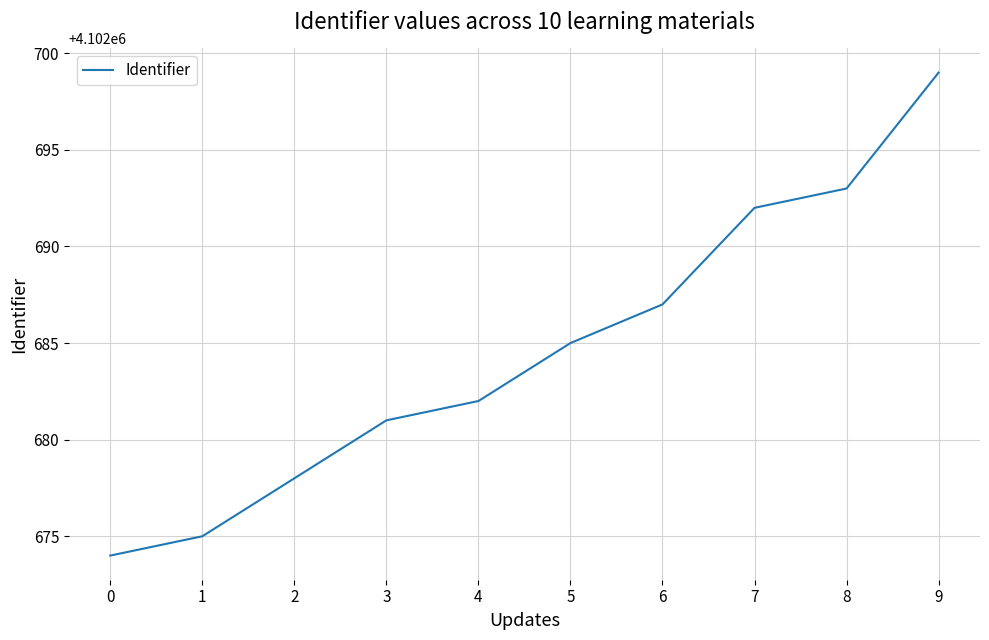

Reading left to right, transcribe all the data shown in this chart.

4102674	4102675	4102678	4102681	4102682	4102685	4102687	4102692	4102693	4102699